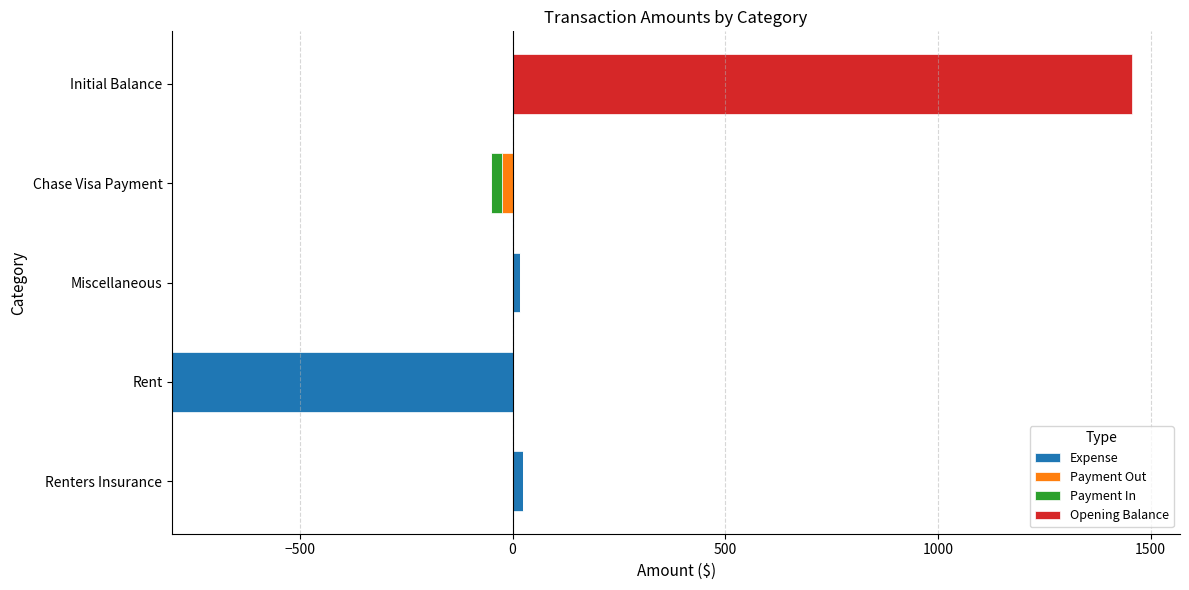

What is the value of the Payment Out bar at the 4th from the left?

0.6